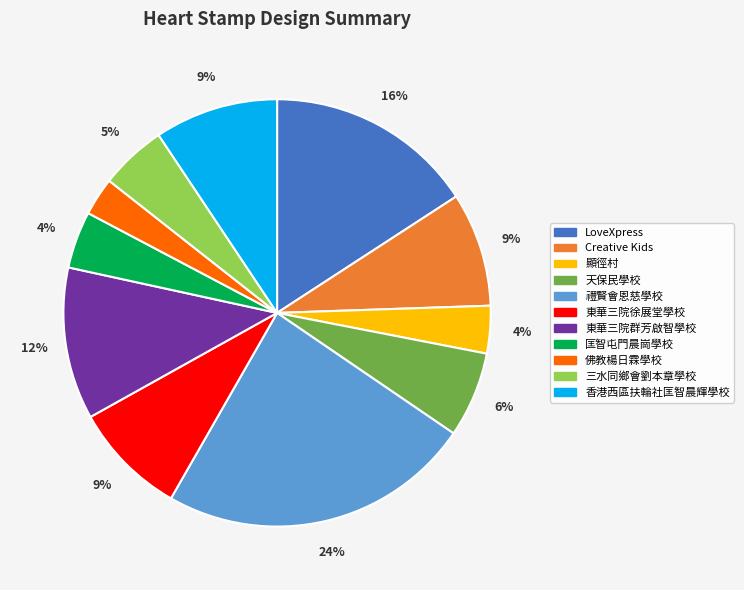

To the nearest percent, what percentage of the pie is 禮賢會恩慈學校?

24%